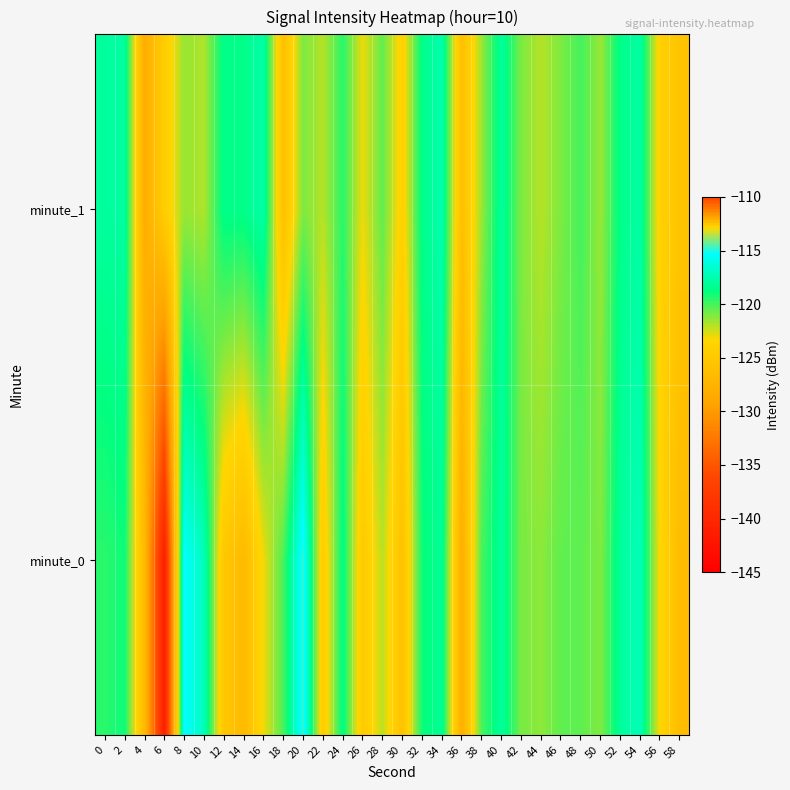

What is the total value across all series at 16?

-240.7